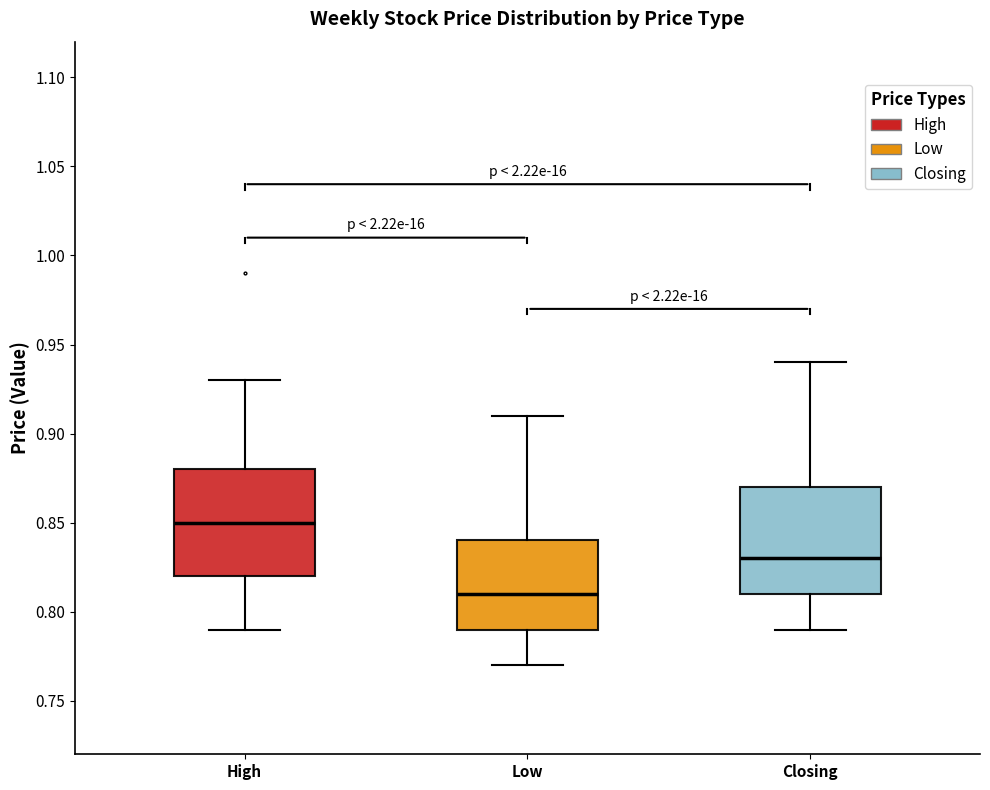

Where is the upper edge of the box for High on the y-axis? The values are not printed on the chart, so give them approximately, as read against the axis.

0.88